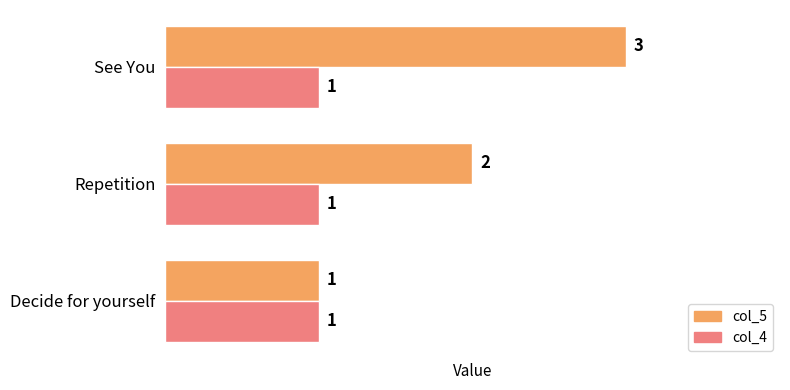

Between Repetition and See You, which series saw the biggest shift?

col_5